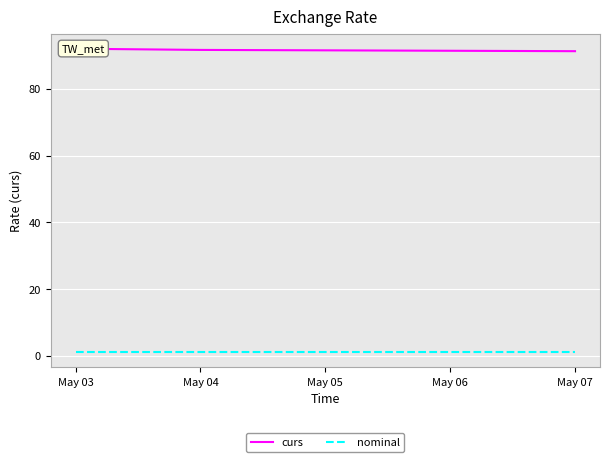

What is the sum of all curs values?

275.1